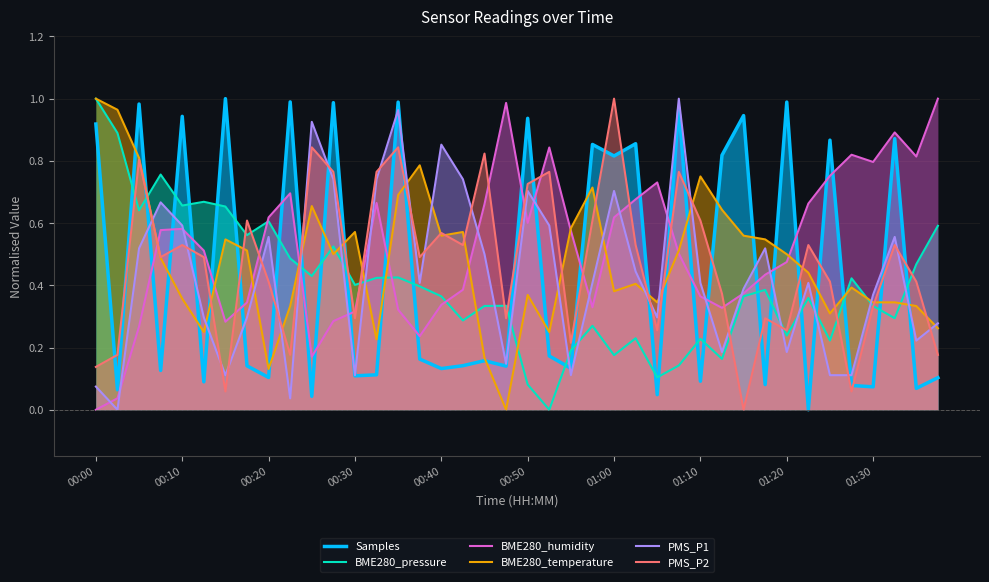

Is it true that BME280_temperature equals 1.3 at 01:10?

False